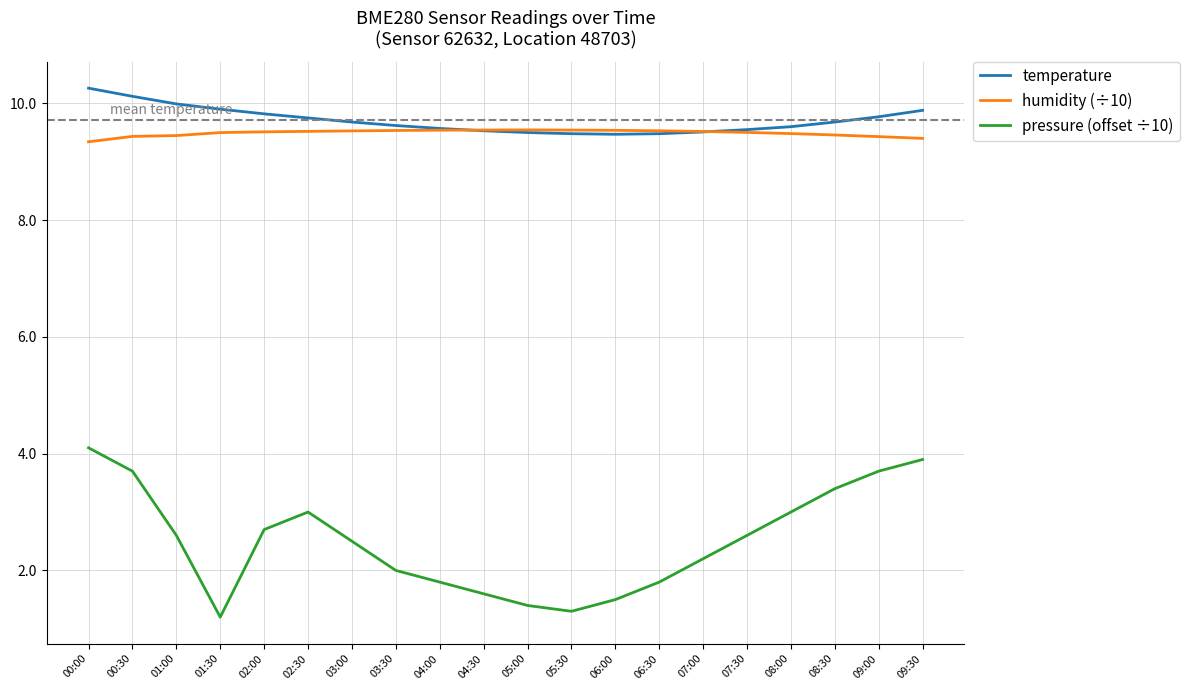

True or false: temperature and pressure (offset ÷10) intersect in this chart.

False